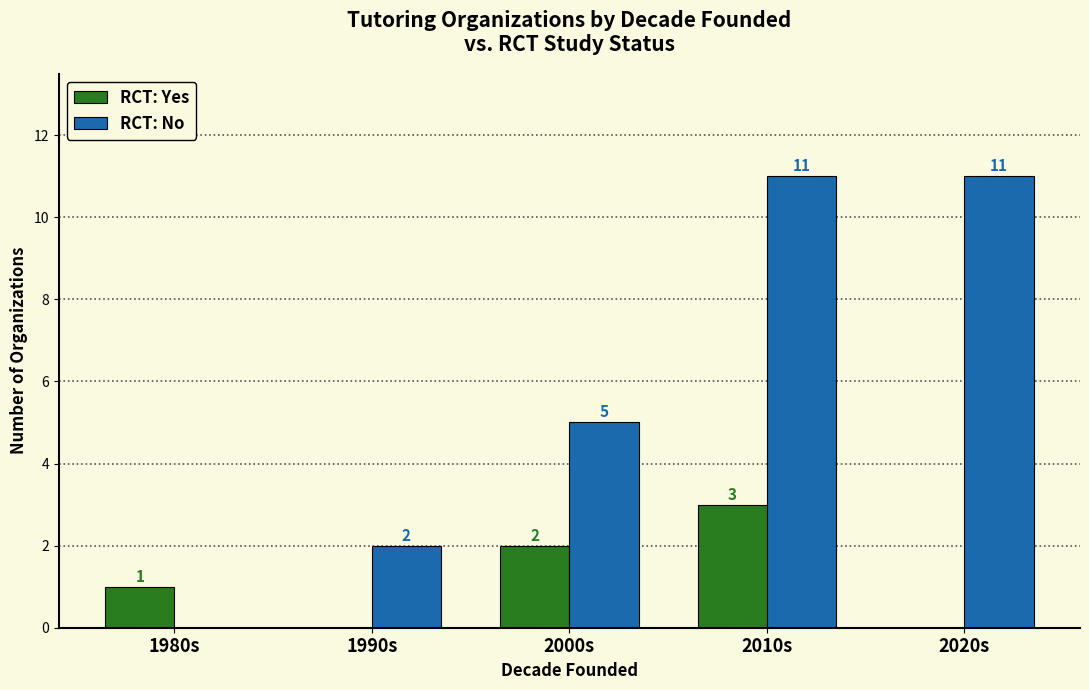

What value does the RCT: Yes series have at 1980s?

1